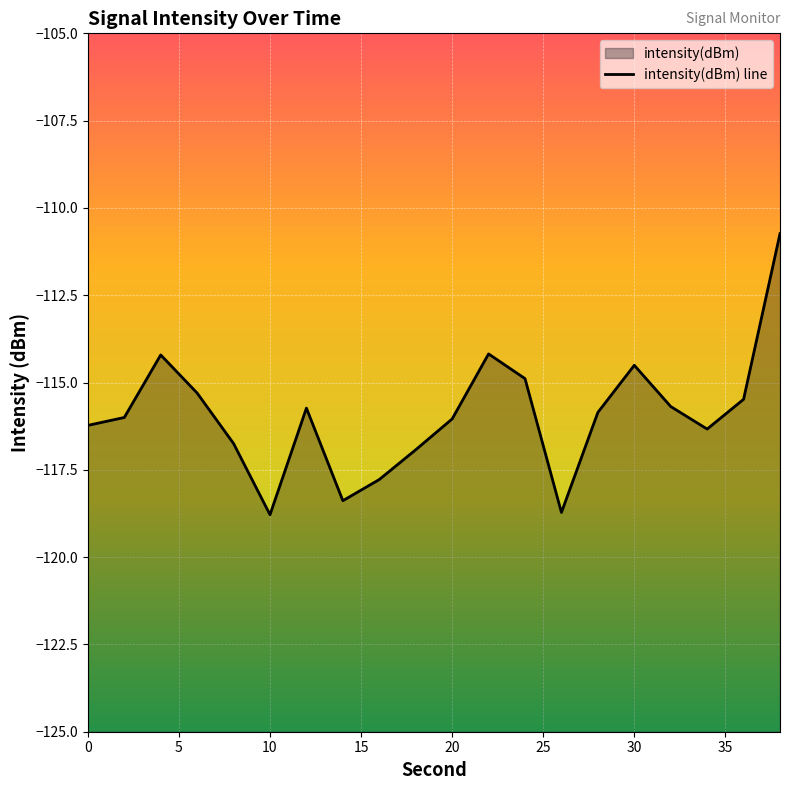

Does the chart display data point markers on the line(s)?

No